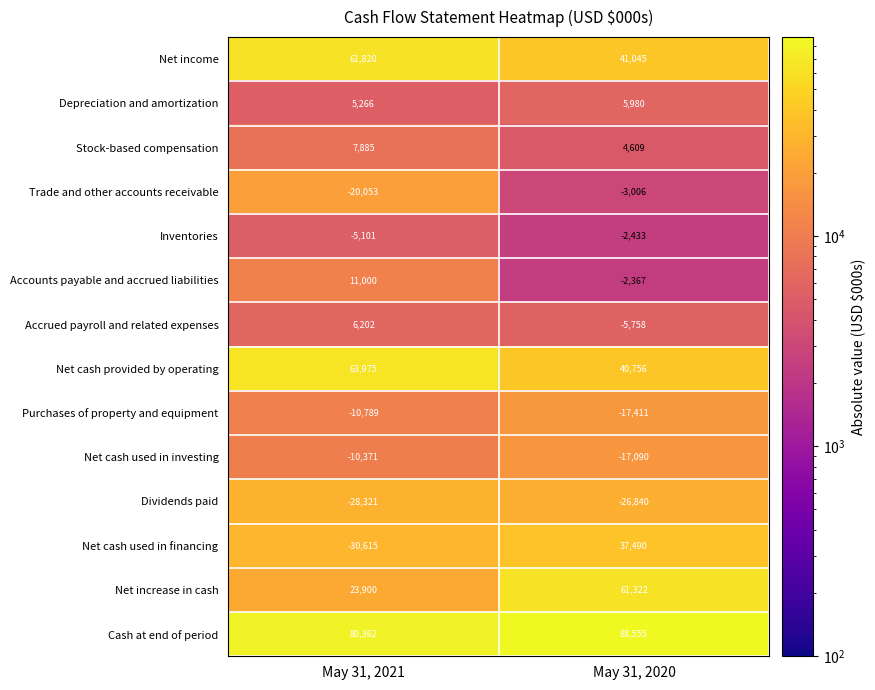

Where is Purchases of property and equipment nearest to the value -14100?

May 31, 2021